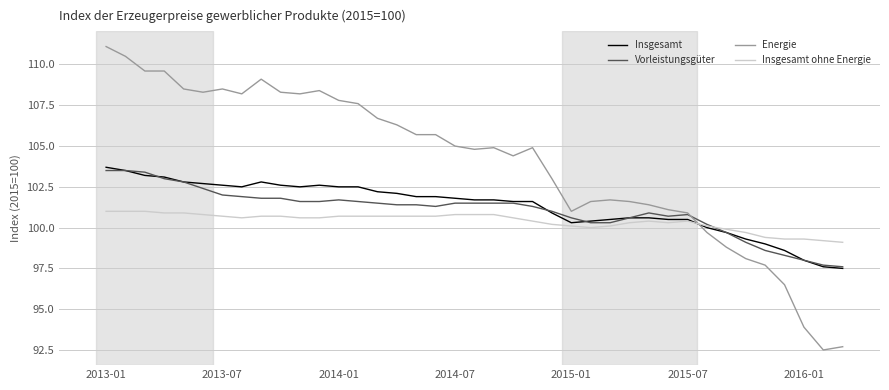

At how many categories does at least one series exceed 110?

2